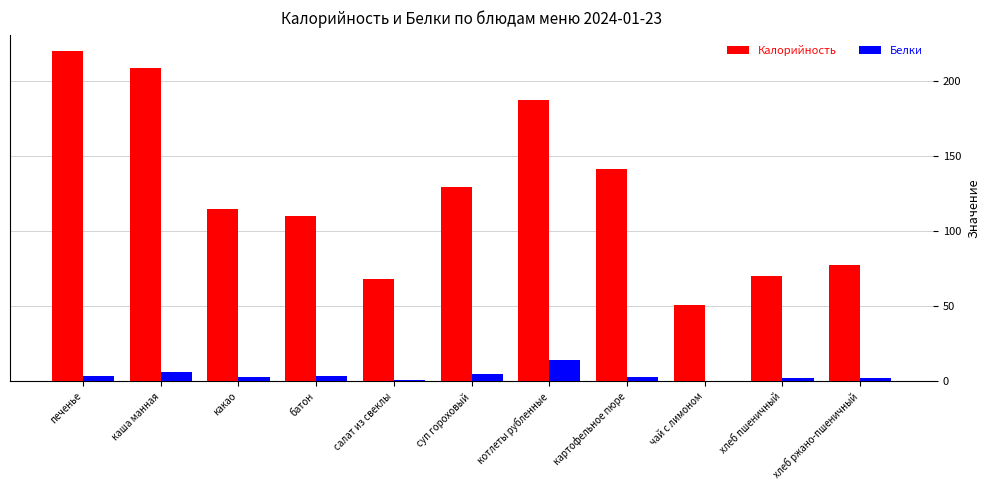

At which category is the sum across all series the highest?

печенье